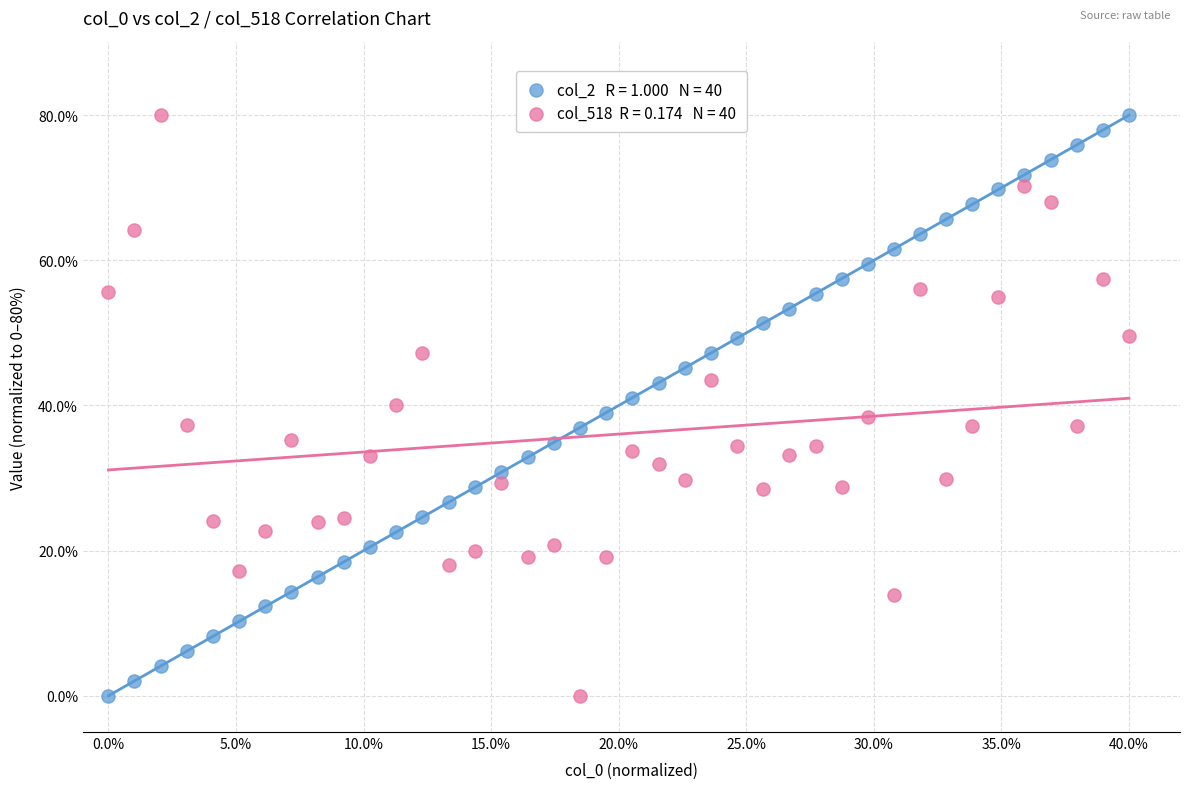

Across all data points, what is the range of X values (max minus min)?

40.0